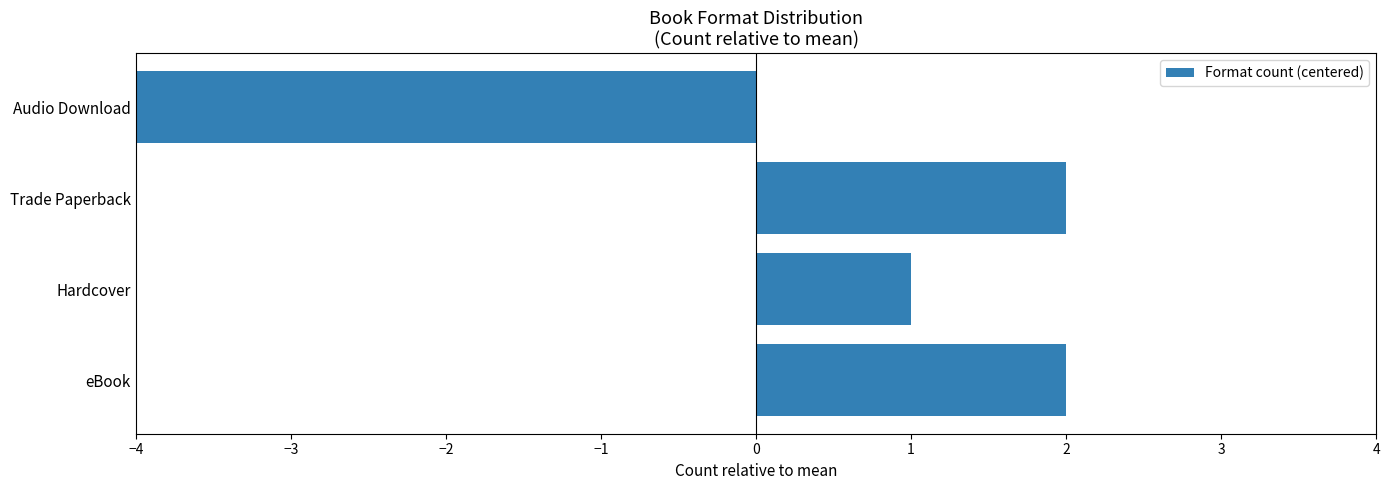

How many values are below zero?

1